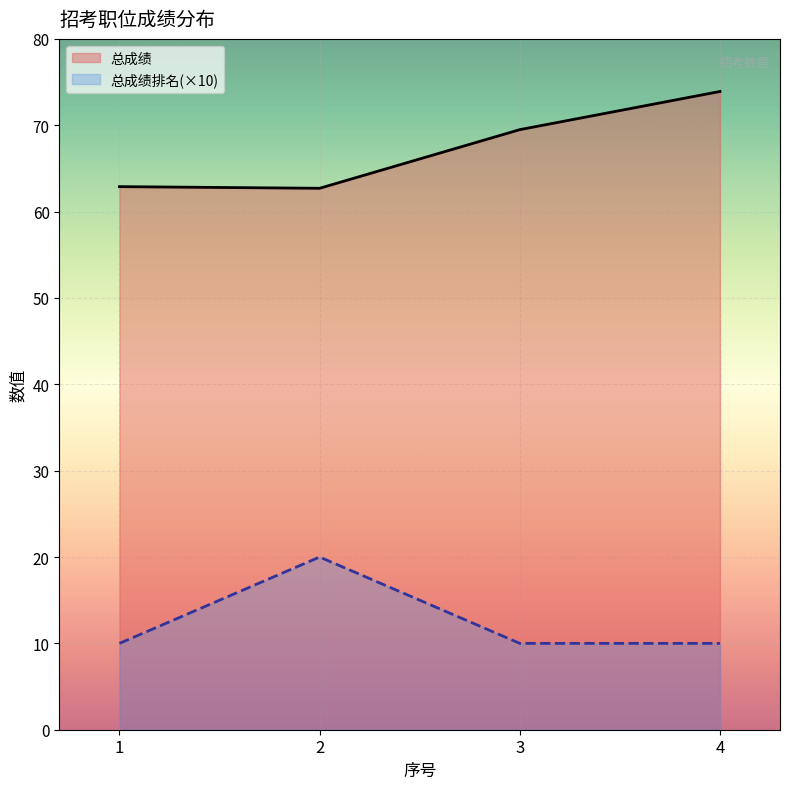

What is the value of the 总成绩 point at the 2nd from the left?

62.7